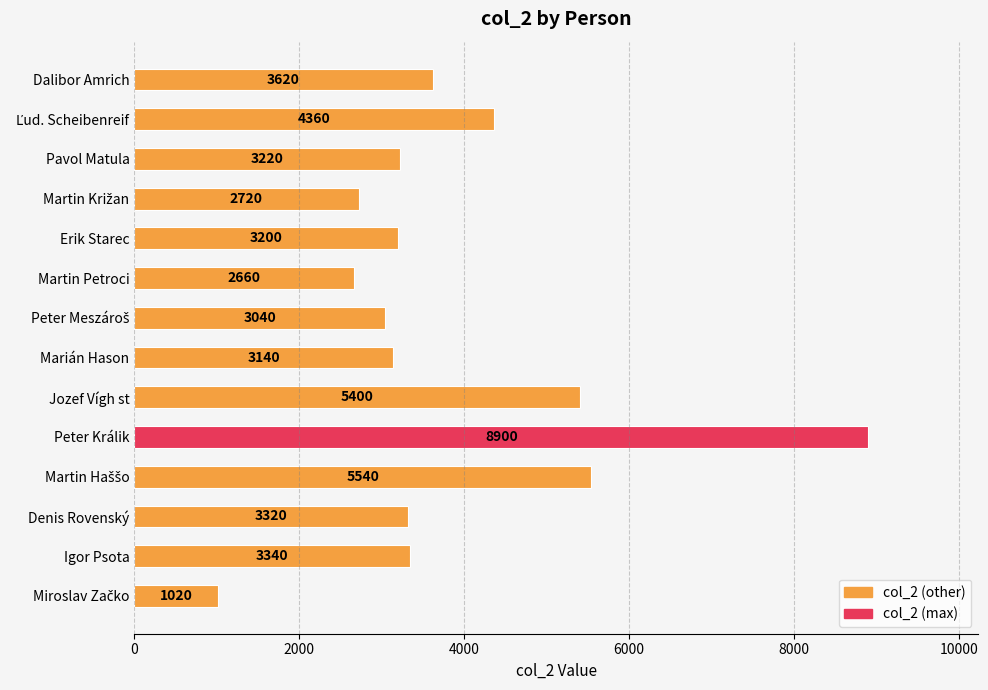

What is the difference between the second highest and minimum values?

4520